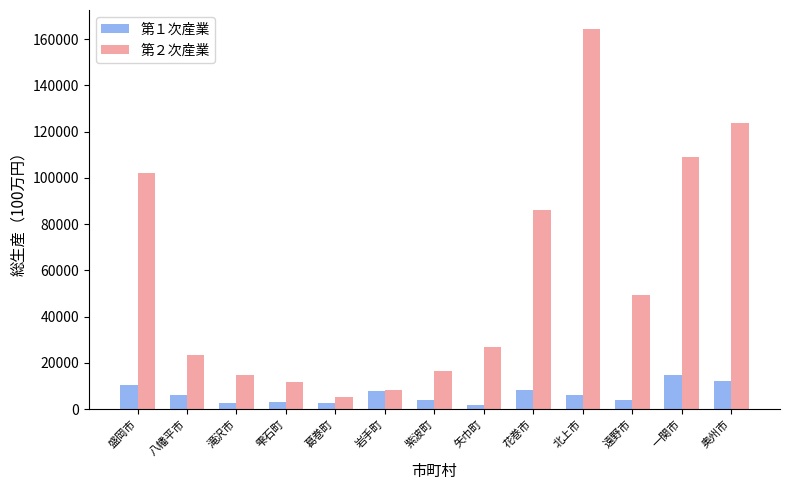

Between 雫石町 and 花巻市, which series saw the biggest shift?

第２次産業